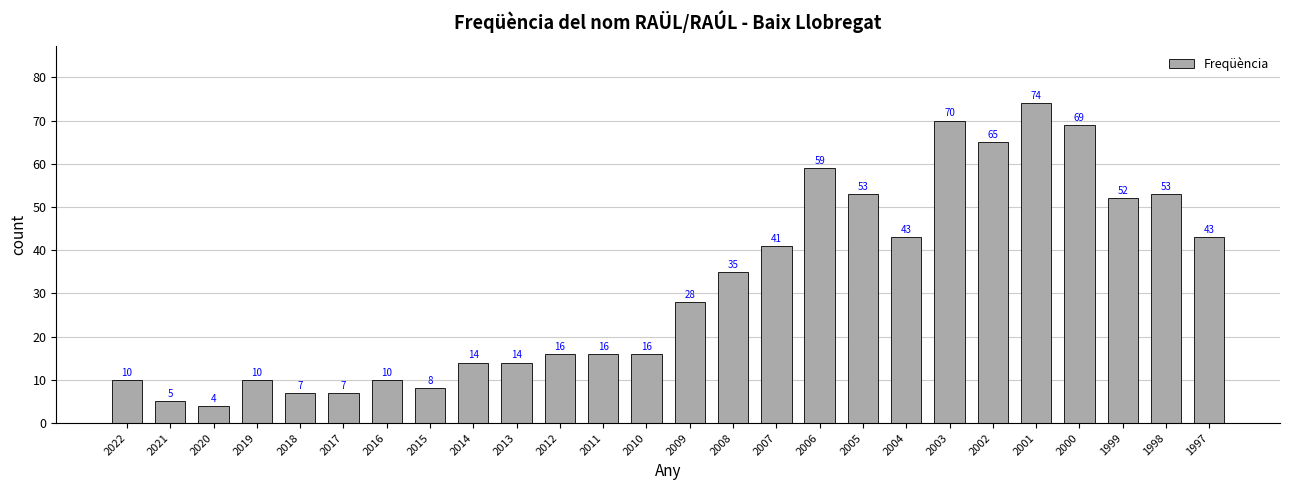

How many data points are less than 28?

13